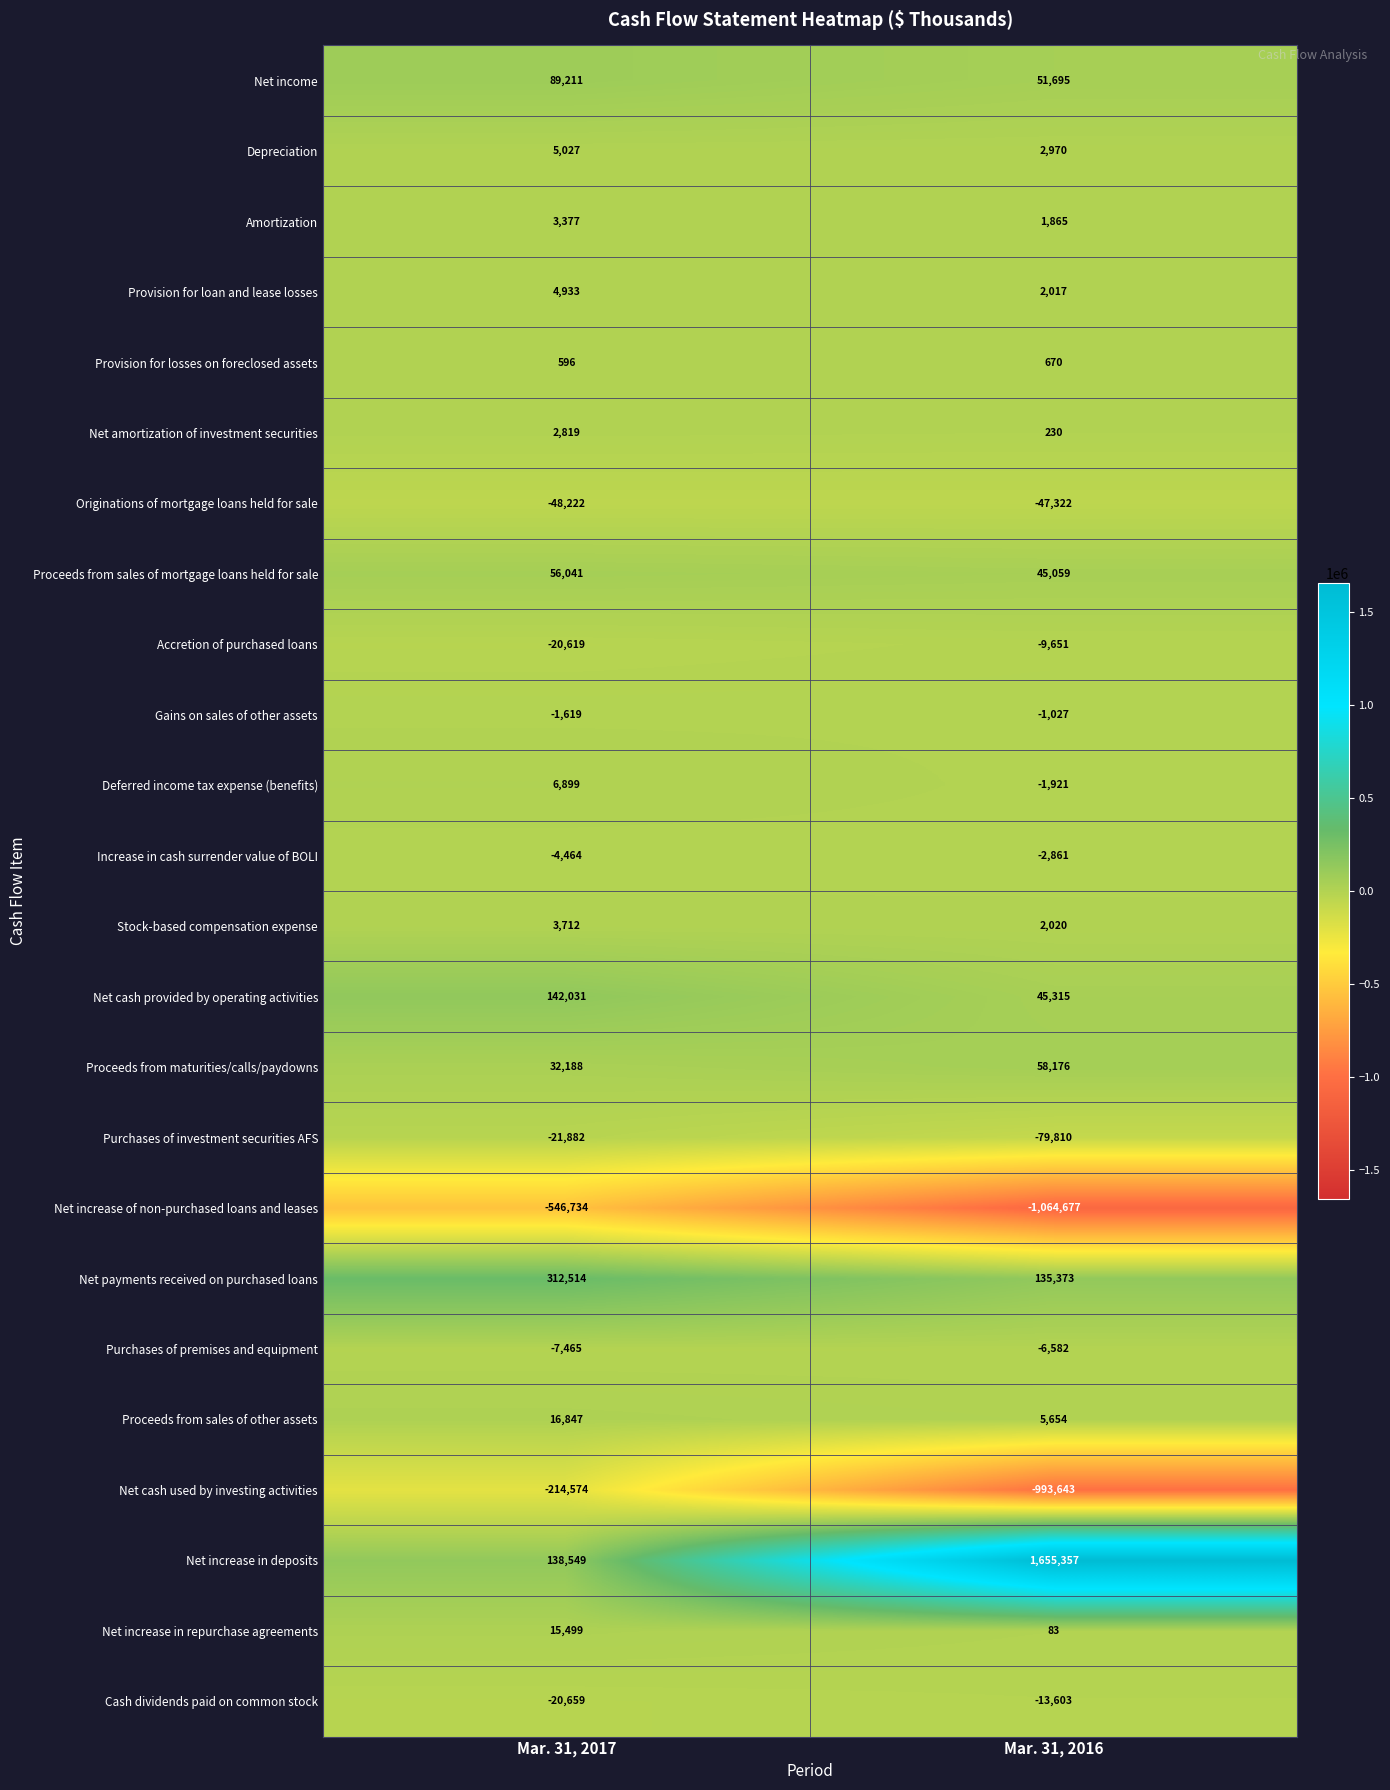

The Increase in cash surrender value of BOLI series shows -2861 at Mar. 31, 2016. True or false?

True